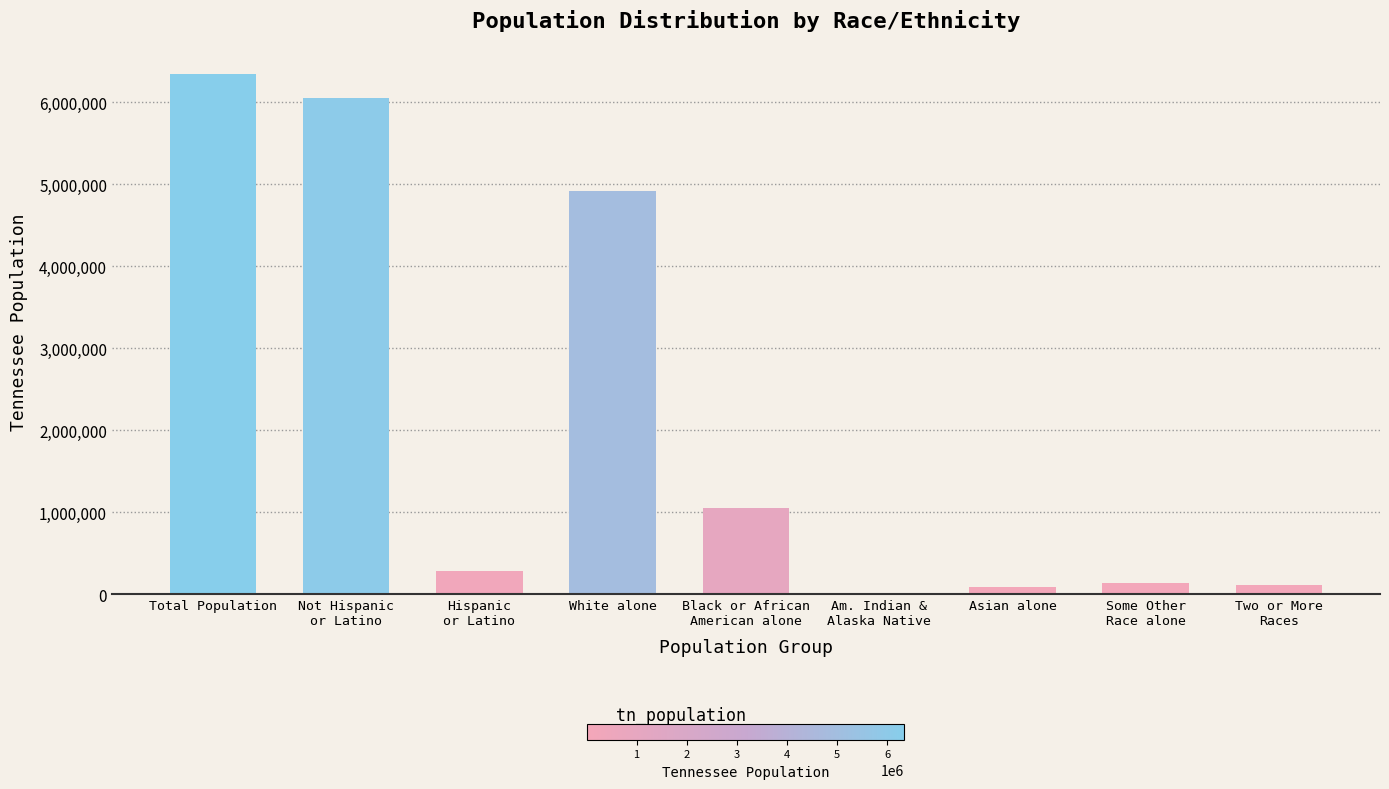

The value at White alone is 4921948. True or false?

True